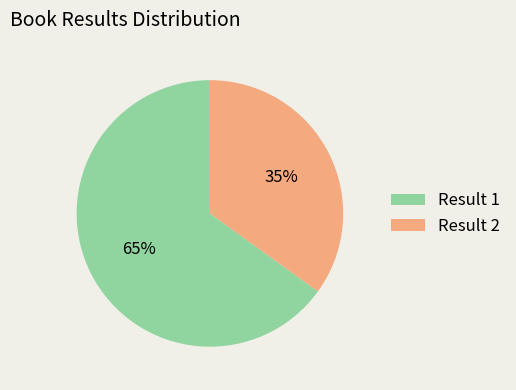

Is it true that Result 1 is 77% of the pie?

False